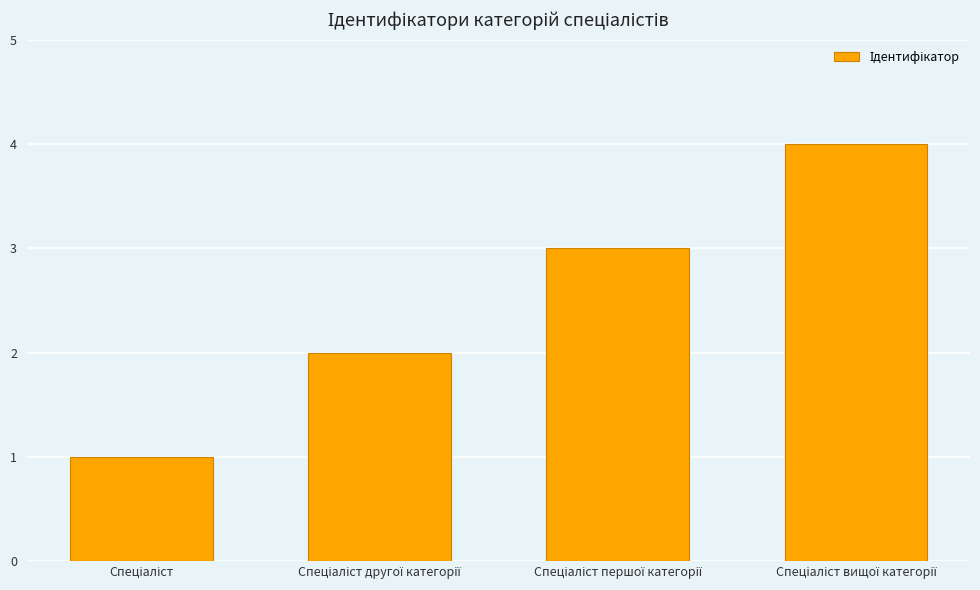

Count the number of categories in the chart.

4